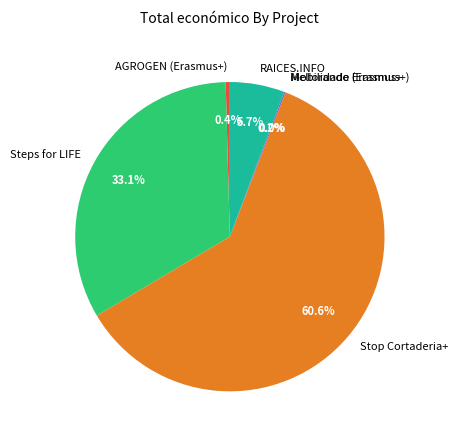

What is the largest slice in the pie chart?

Stop Cortaderia+